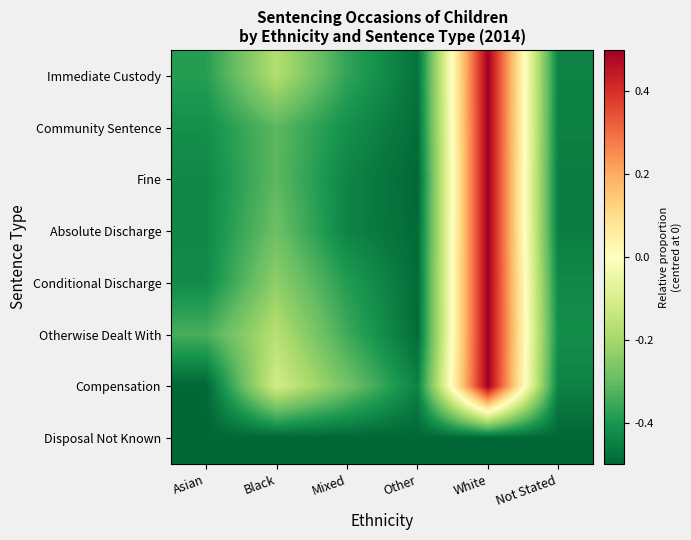

Reading left to right, what are all the values shown in this chart?

Immediate Custody: Asian=-0.4	Black=-0.2	Mixed=-0.4	Other=-0.5	White=0.5	Not Stated=-0.4
Community Sentence: Asian=-0.4	Black=-0.3	Mixed=-0.4	Other=-0.5	White=0.5	Not Stated=-0.4
Fine: Asian=-0.4	Black=-0.3	Mixed=-0.4	Other=-0.5	White=0.5	Not Stated=-0.5
Absolute Discharge: Asian=-0.4	Black=-0.3	Mixed=-0.4	Other=-0.5	White=0.5	Not Stated=-0.5
Conditional Discharge: Asian=-0.4	Black=-0.2	Mixed=-0.4	Other=-0.5	White=0.5	Not Stated=-0.4
Otherwise Dealt With: Asian=-0.3	Black=-0.2	Mixed=-0.4	Other=-0.5	White=0.5	Not Stated=-0.4
Compensation: Asian=-0.5	Black=-0.1	Mixed=-0.3	Other=-0.4	White=0.5	Not Stated=-0.4
Disposal Not Known: Asian=-0.5	Black=-0.5	Mixed=-0.5	Other=-0.5	White=-0.5	Not Stated=-0.5